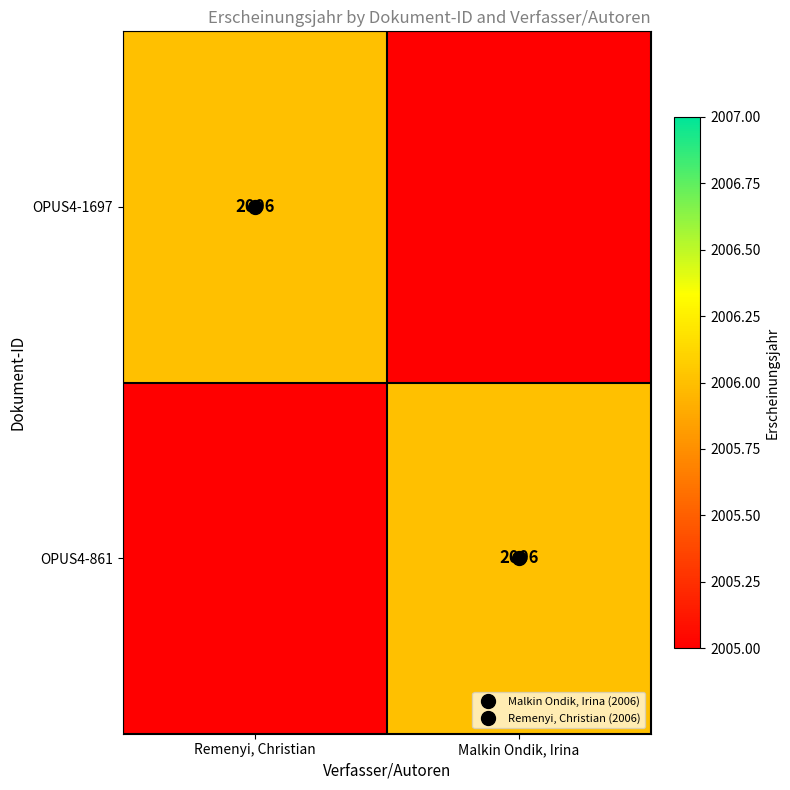

The value of OPUS4-1697 at Malkin Ondik, Irina is 948. True or false?

False